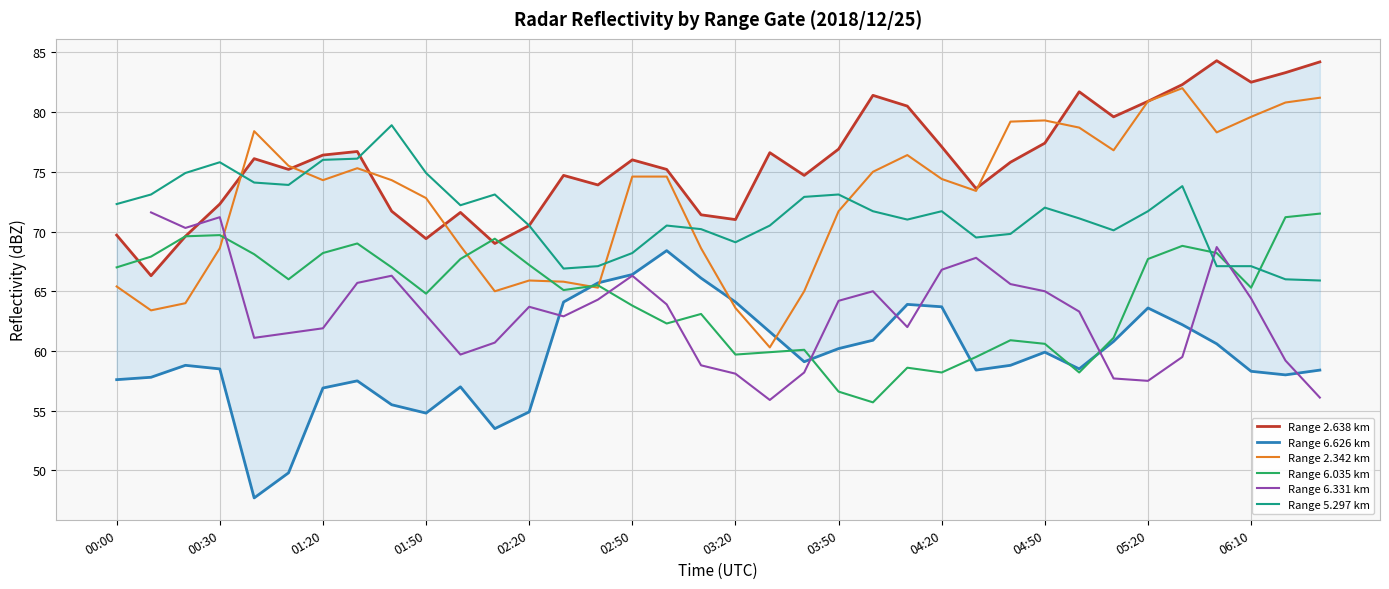

Which series has the largest range (max minus min)?

Range 2.342 km